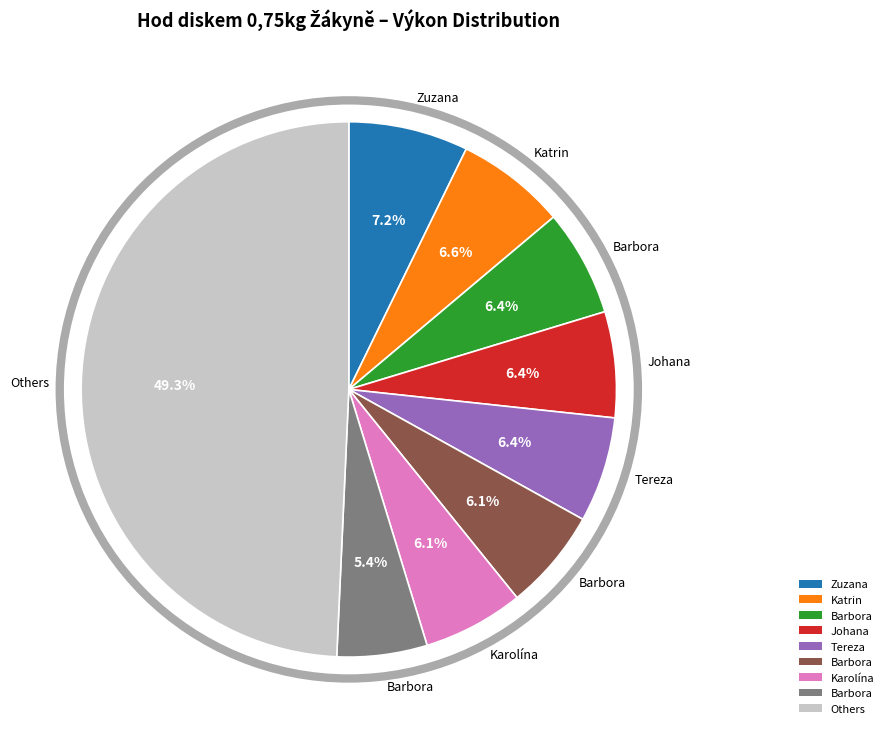

To the nearest percent, what is the difference between the largest and smallest slice percentages?

44%